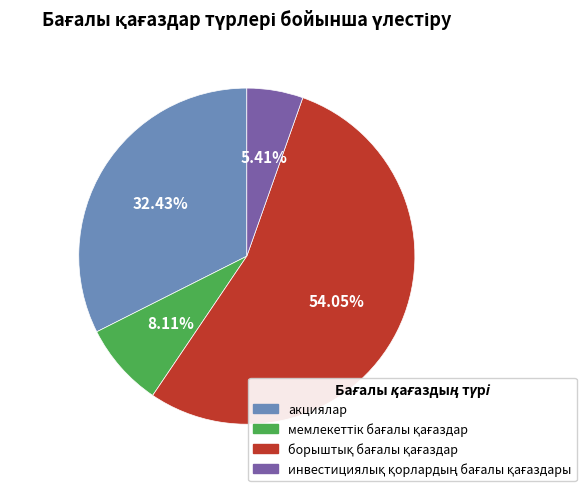

Is there any slice that represents more than half of the pie?

Yes